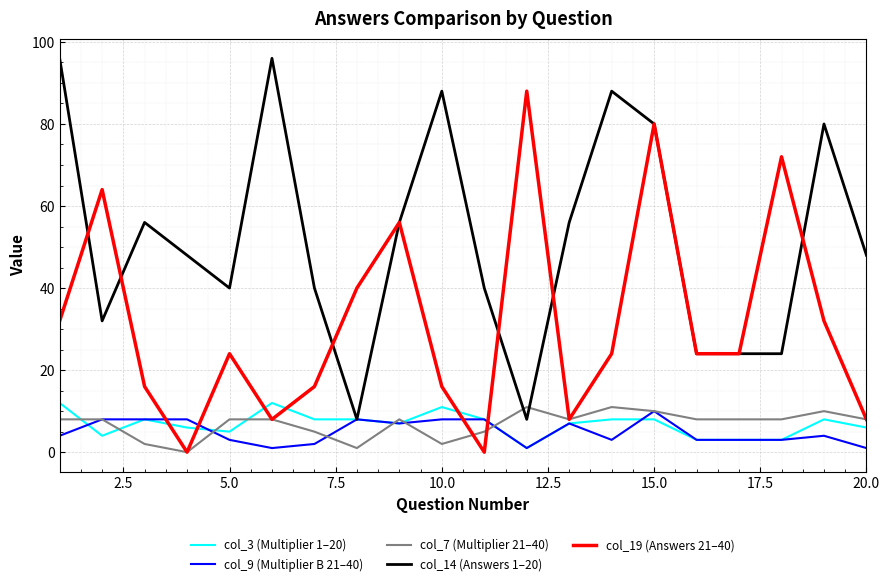

What is the greatest value displayed?

96